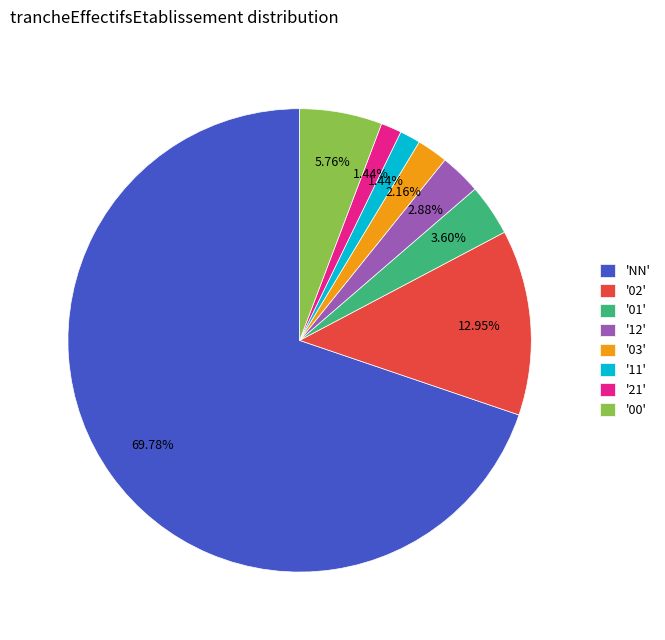

How many slices are in this pie chart?

8